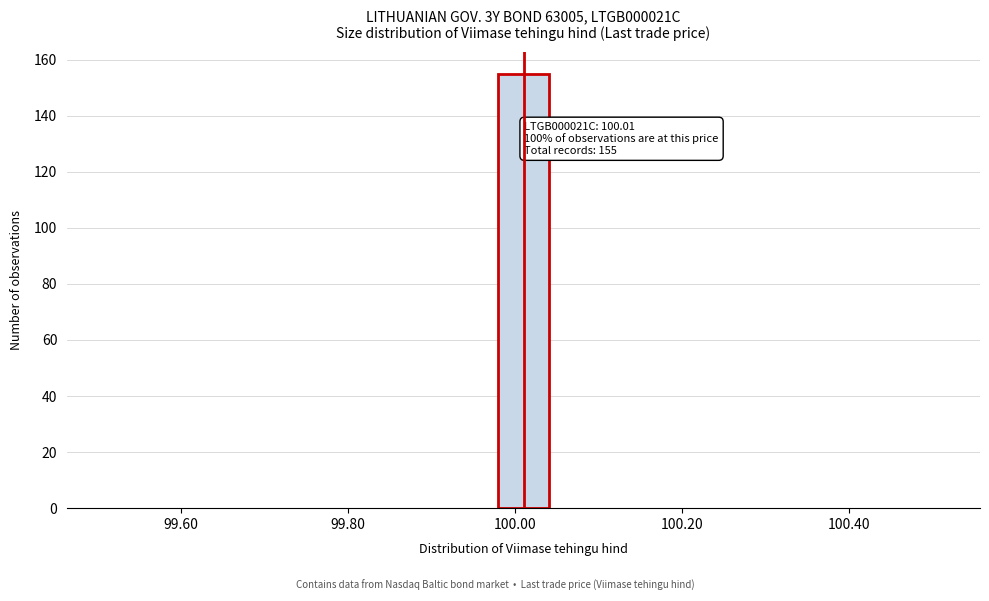

Around what value on the x-axis is the tallest bar? Give the approximate position of its centre, as read against the axis.

100.02